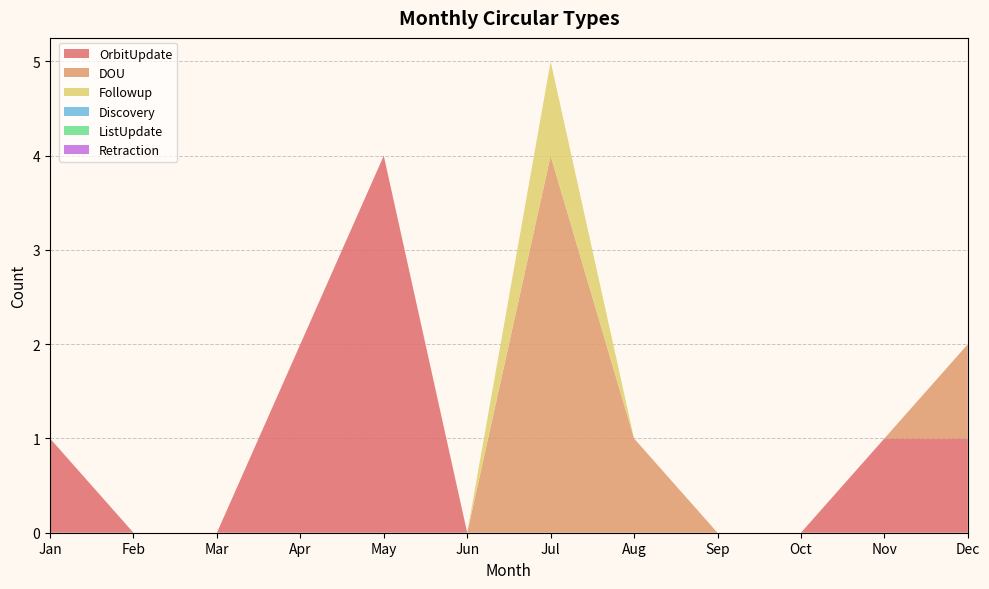

Reading right to left, what are all the values shown in this chart?

OrbitUpdate: 1	1	0	0	0	0	0	4	2	0	0	1
DOU: 1	0	0	0	1	4	0	0	0	0	0	0
Followup: 0	0	0	0	0	1	0	0	0	0	0	0
Discovery: 0	0	0	0	0	0	0	0	0	0	0	0
ListUpdate: 0	0	0	0	0	0	0	0	0	0	0	0
Retraction: 0	0	0	0	0	0	0	0	0	0	0	0